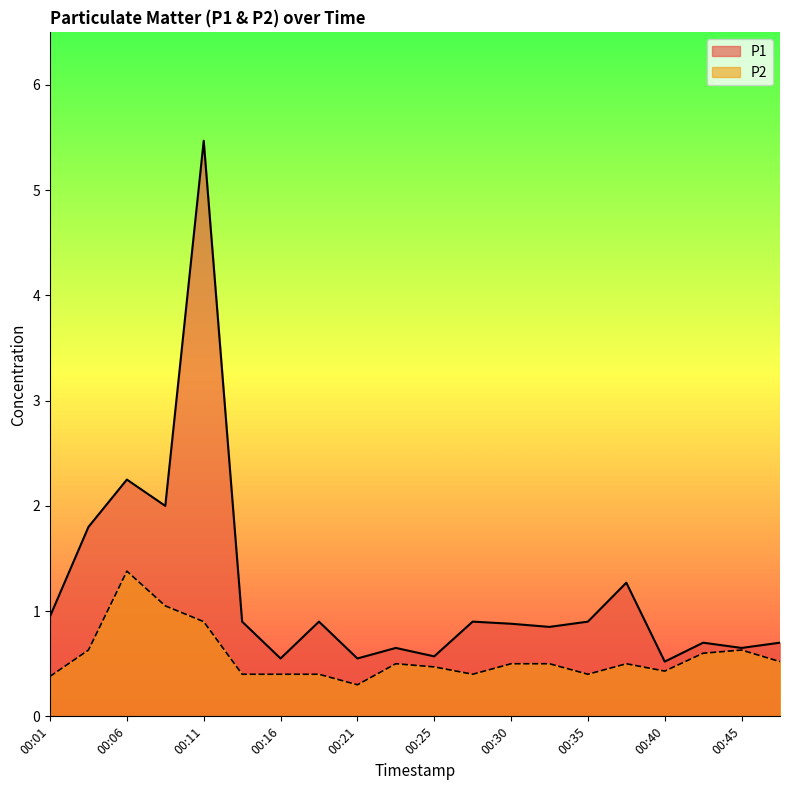

The value of P2 at 00:03 is 0.6. True or false?

True